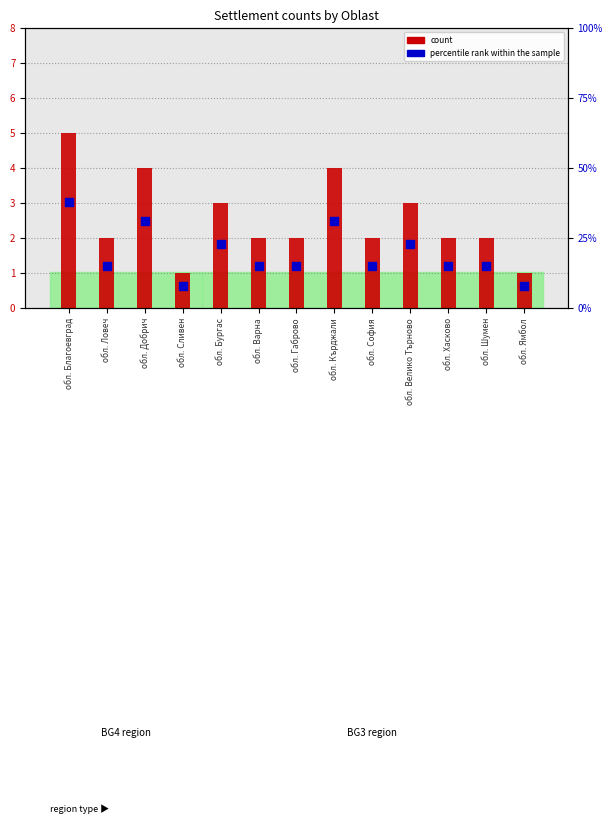

Which series has the widest spread of Y values?

percentile rank within the sample